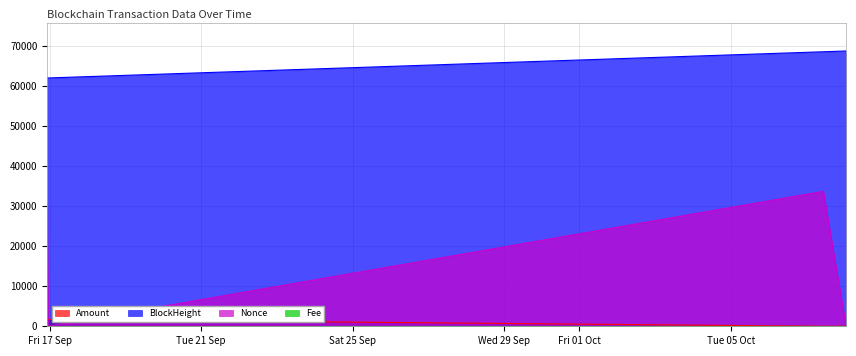

What position from the left is 2021-10-07 10:42:00?

3